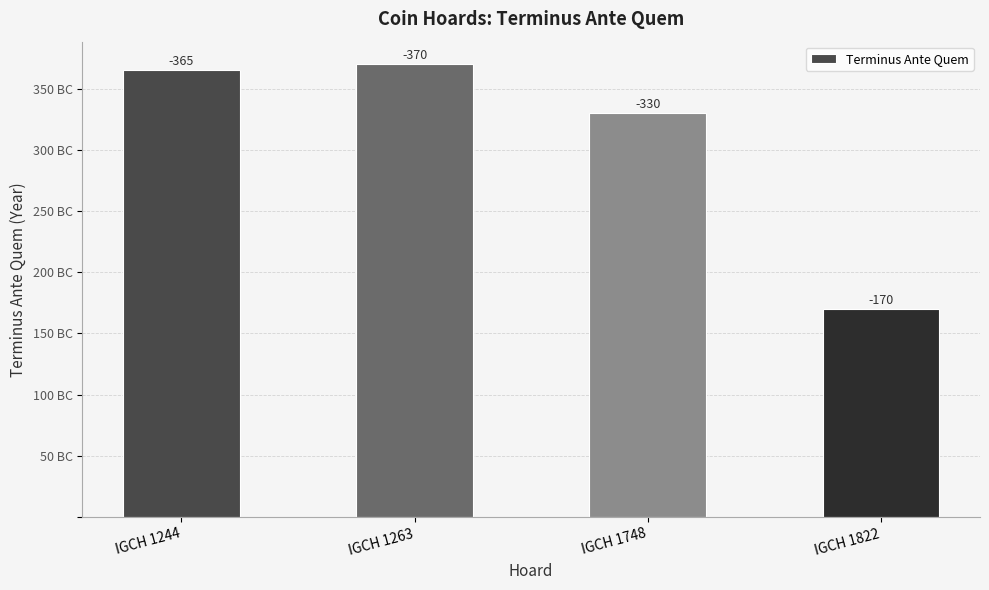

What is the maximum value shown in the chart?

370